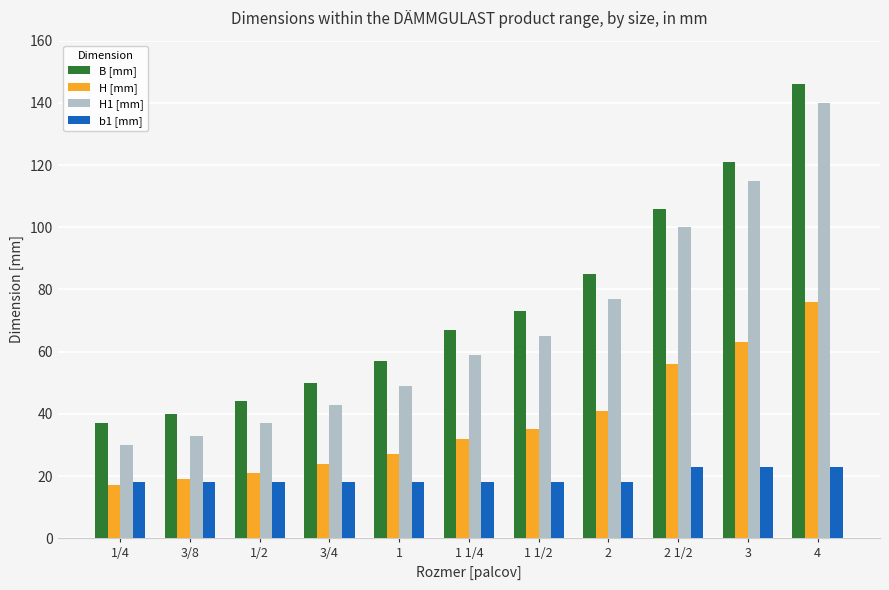

What is the sum of the b1 [mm] values at 2 1/2 and 1/2?

41